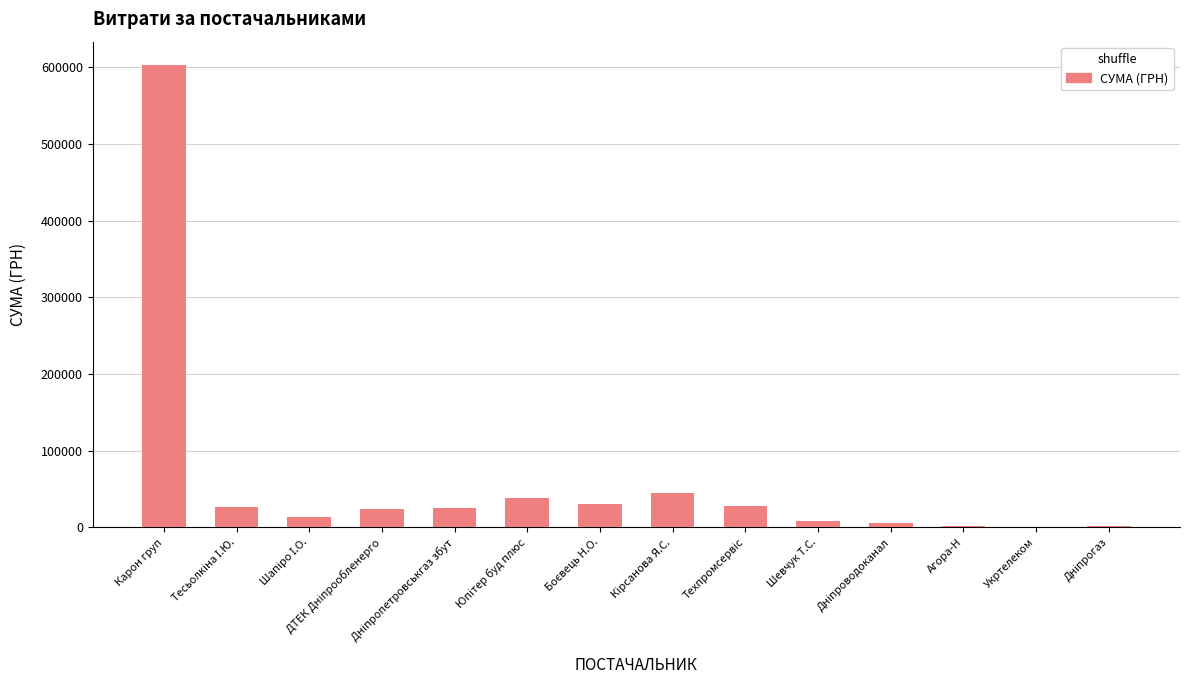

What is the sum of all values?

852540.9